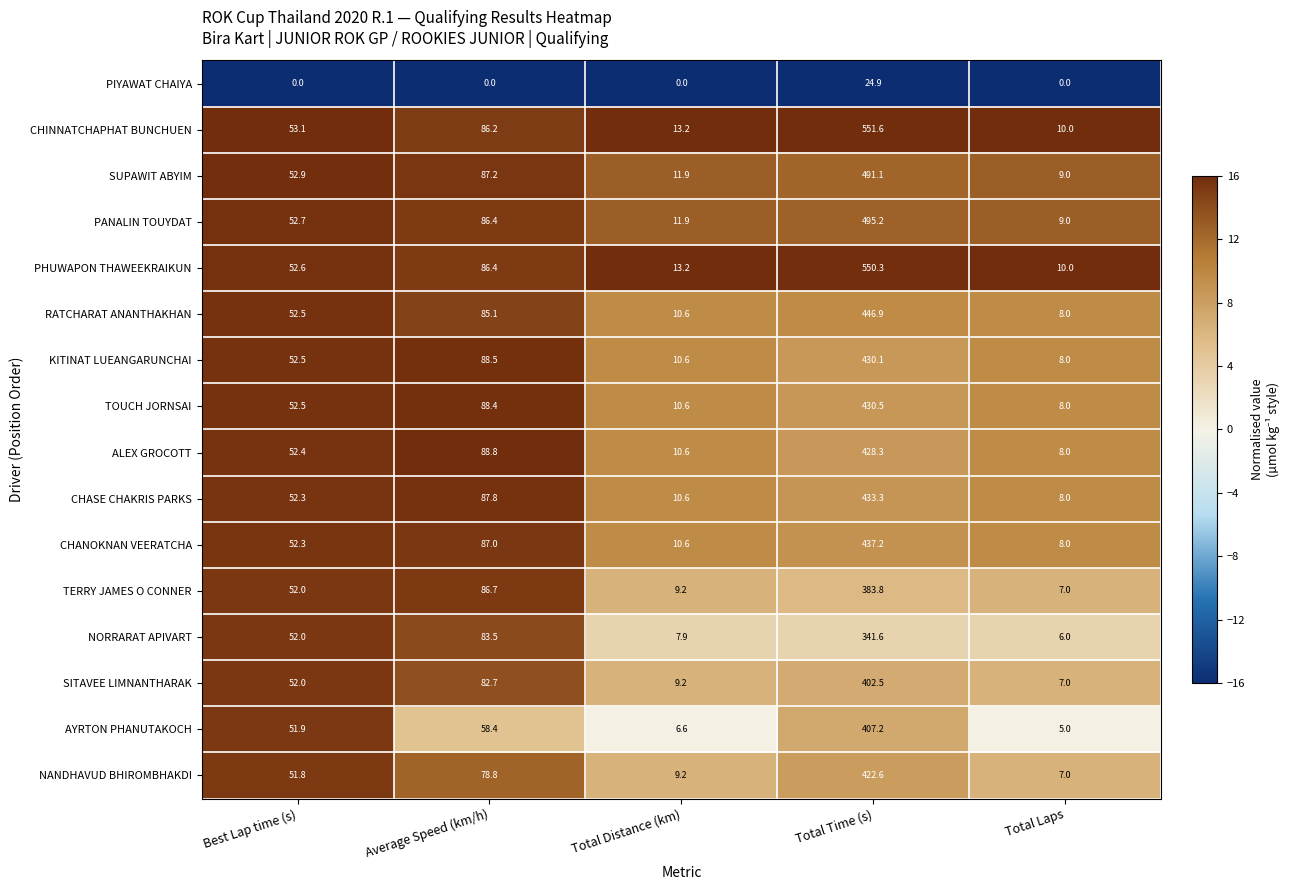

Between Best Lap time (s) and Total Distance (km), which series saw the biggest shift?

AYRTON PHANUTAKOCH